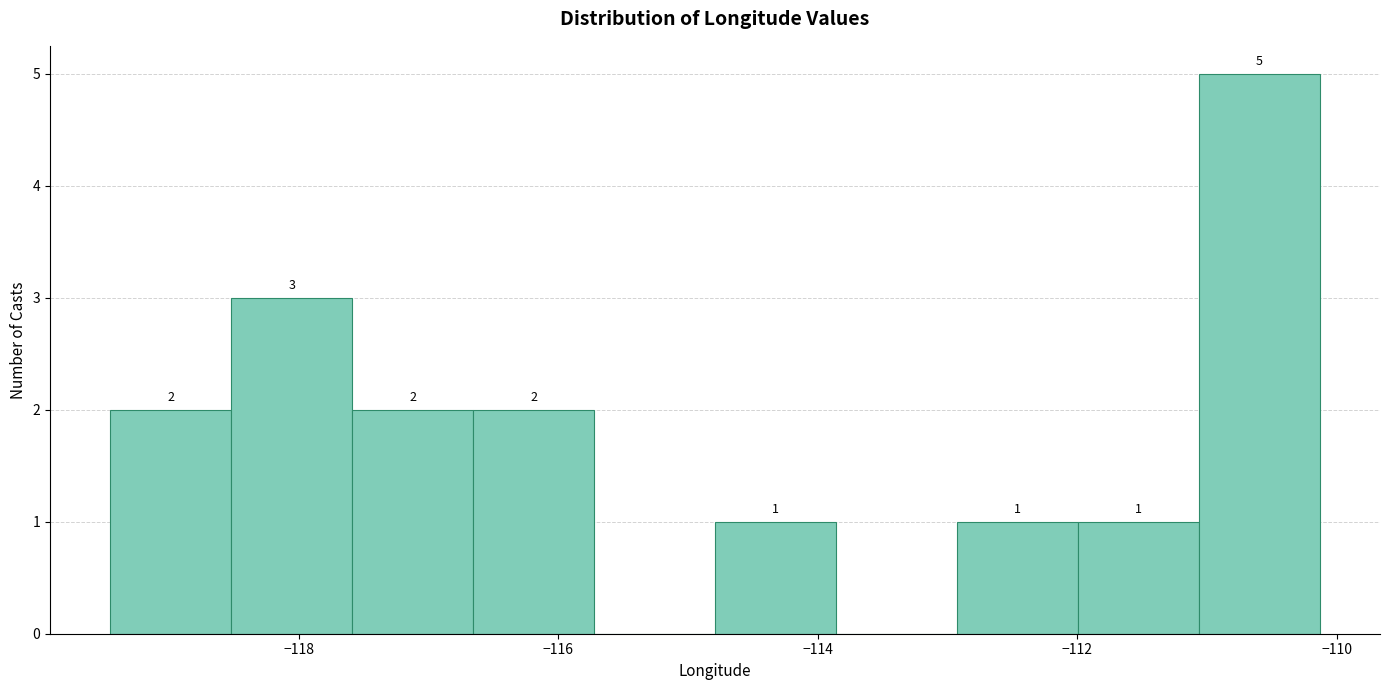

Which range on the x-axis has the tallest bar?

-111.0 to -110.2